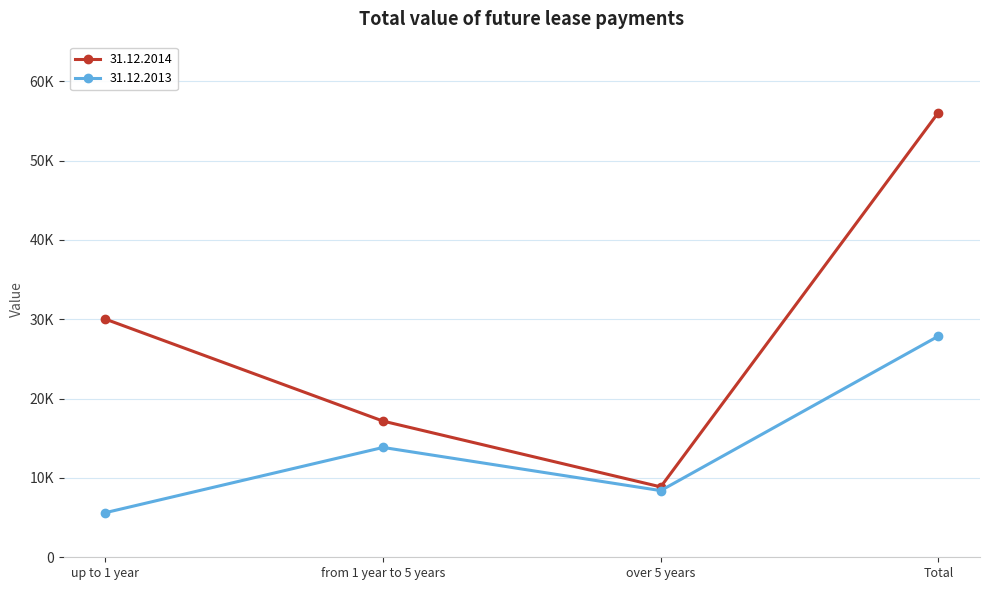

Which has a higher value, up to 1 year or over 5 years?

up to 1 year